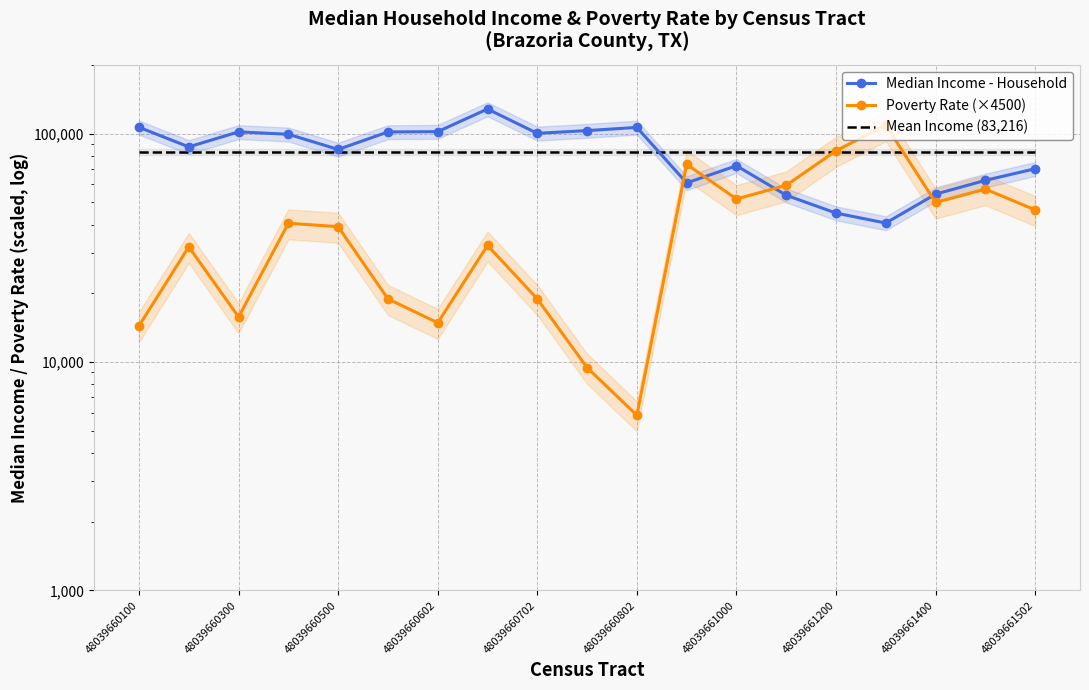

Between 10 and 13, which series saw the biggest shift?

Poverty Rate (×4500)